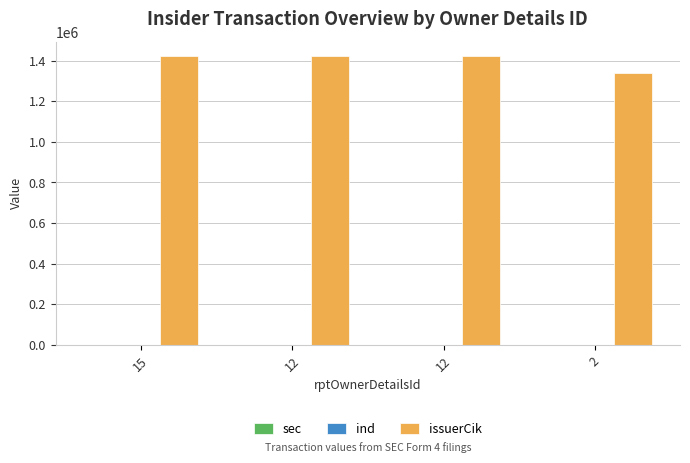

What is the difference between the highest and lowest values at 12?

1422834